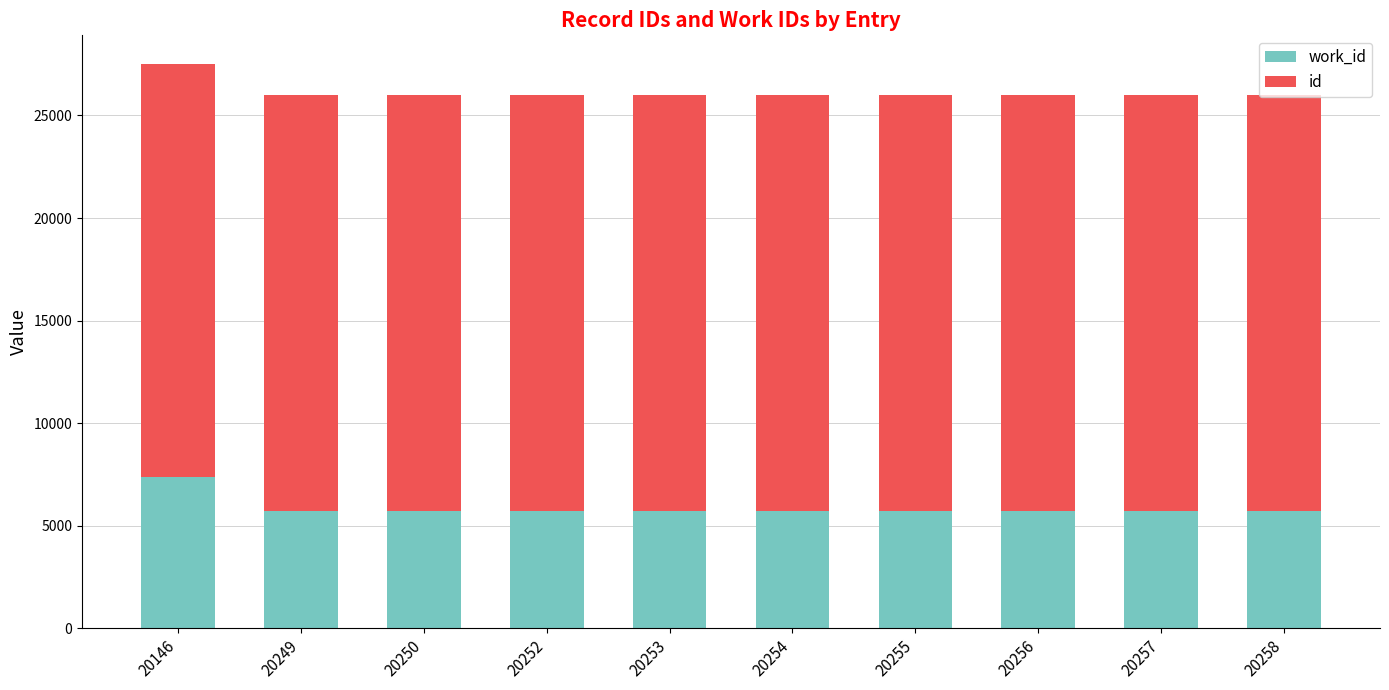

At which category is the sum across all series the highest?

20146